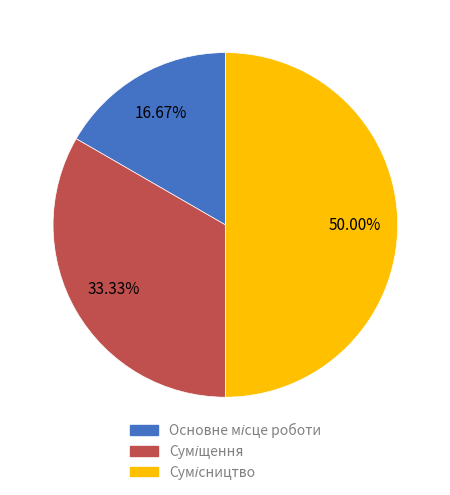

To the nearest percent, what portion does Суміщення represent?

33%